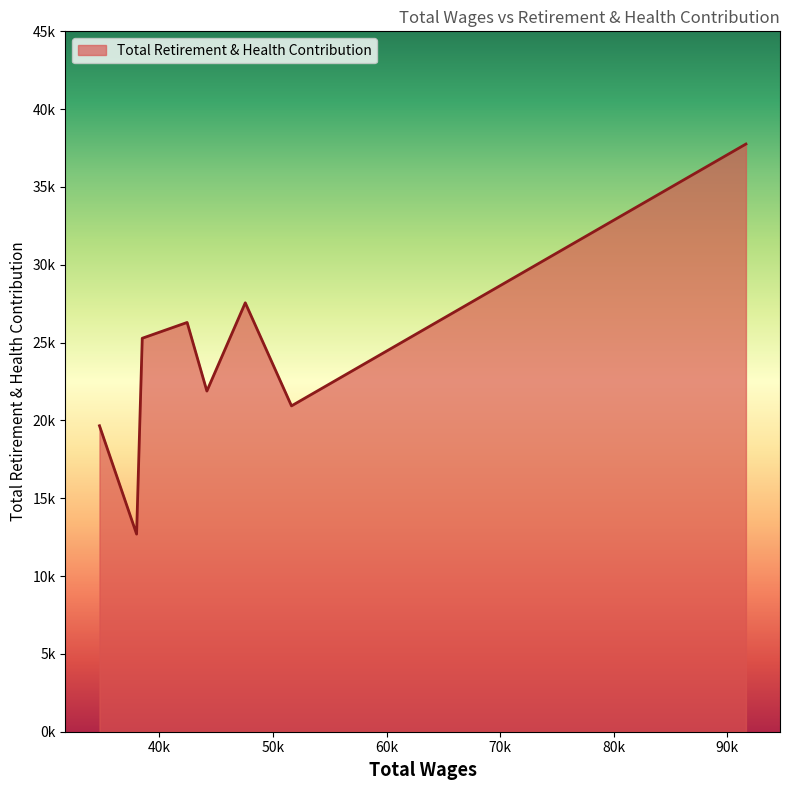

What is the maximum value shown in the chart?

37759